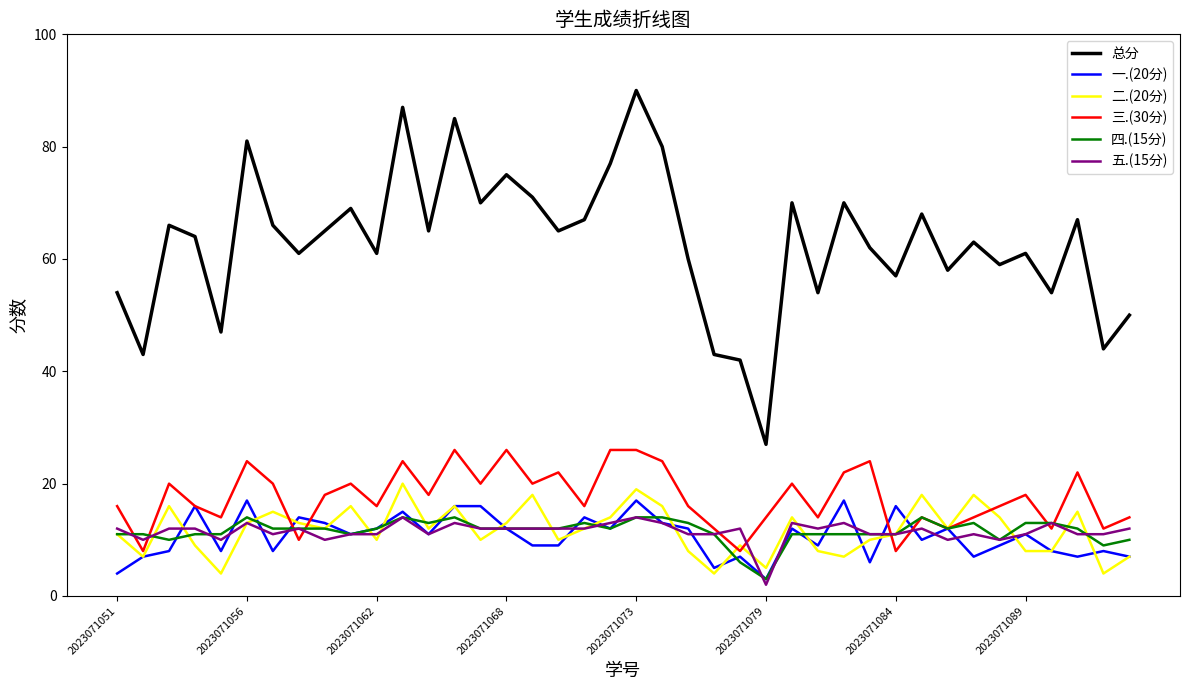

True or false: 总分 has more than 0 interior local peaks.

True